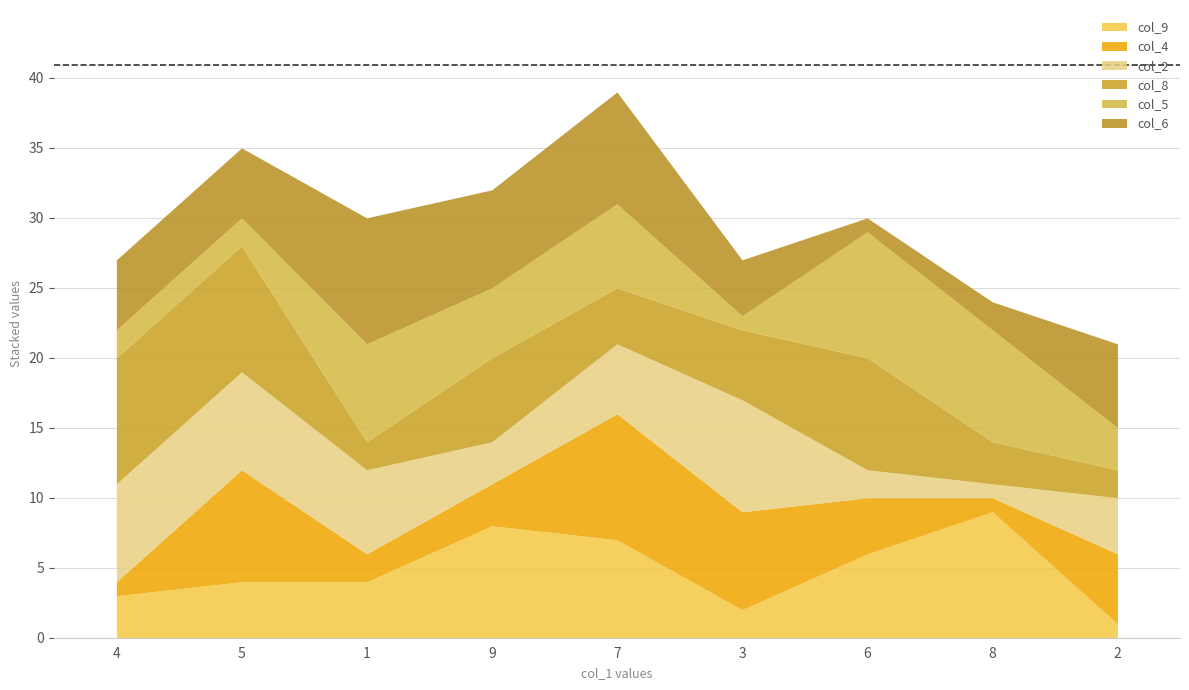

Reading right to left, what are all the values shown in this chart?

col_9: 2=1	8=9	6=6	3=2	7=7	9=8	1=4	5=4	4=3
col_4: 2=5	8=1	6=4	3=7	7=9	9=3	1=2	5=8	4=1
col_2: 2=4	8=1	6=2	3=8	7=5	9=3	1=6	5=7	4=7
col_8: 2=2	8=3	6=8	3=5	7=4	9=6	1=2	5=9	4=9
col_5: 2=3	8=8	6=9	3=1	7=6	9=5	1=7	5=2	4=2
col_6: 2=6	8=2	6=1	3=4	7=8	9=7	1=9	5=5	4=5